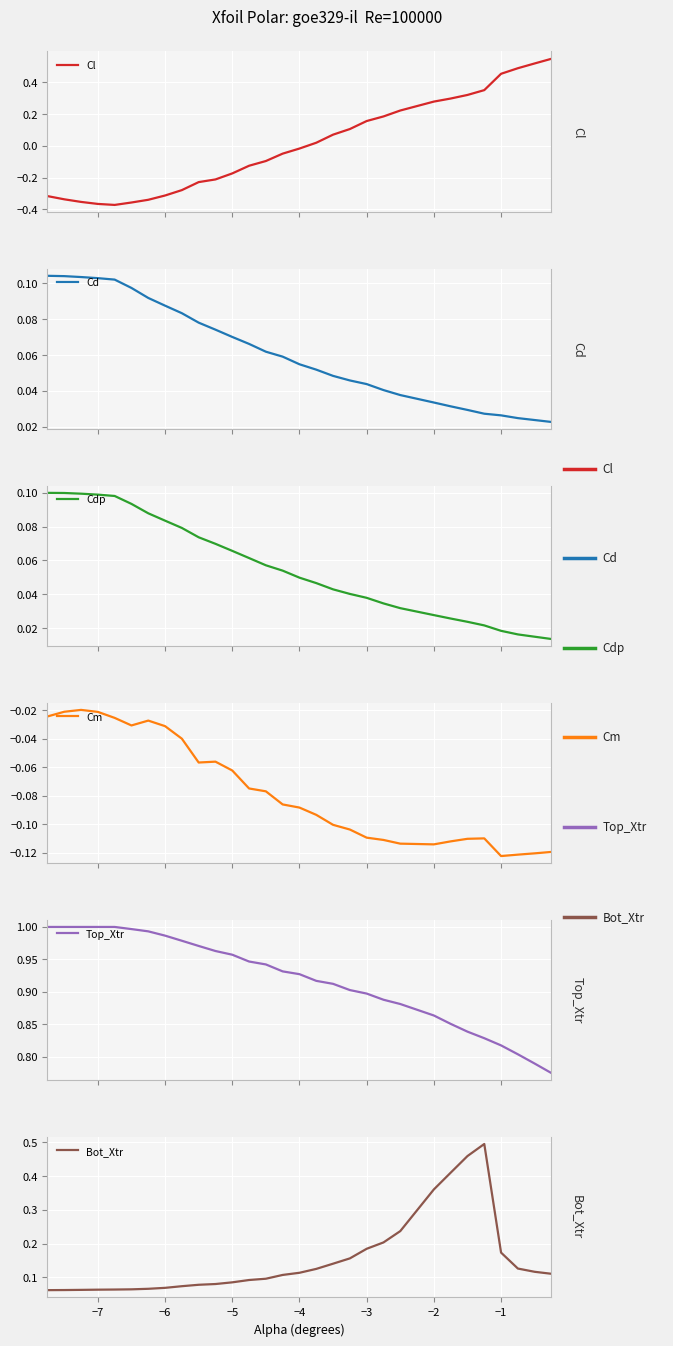

Which series has the widest spread of values?

Cl